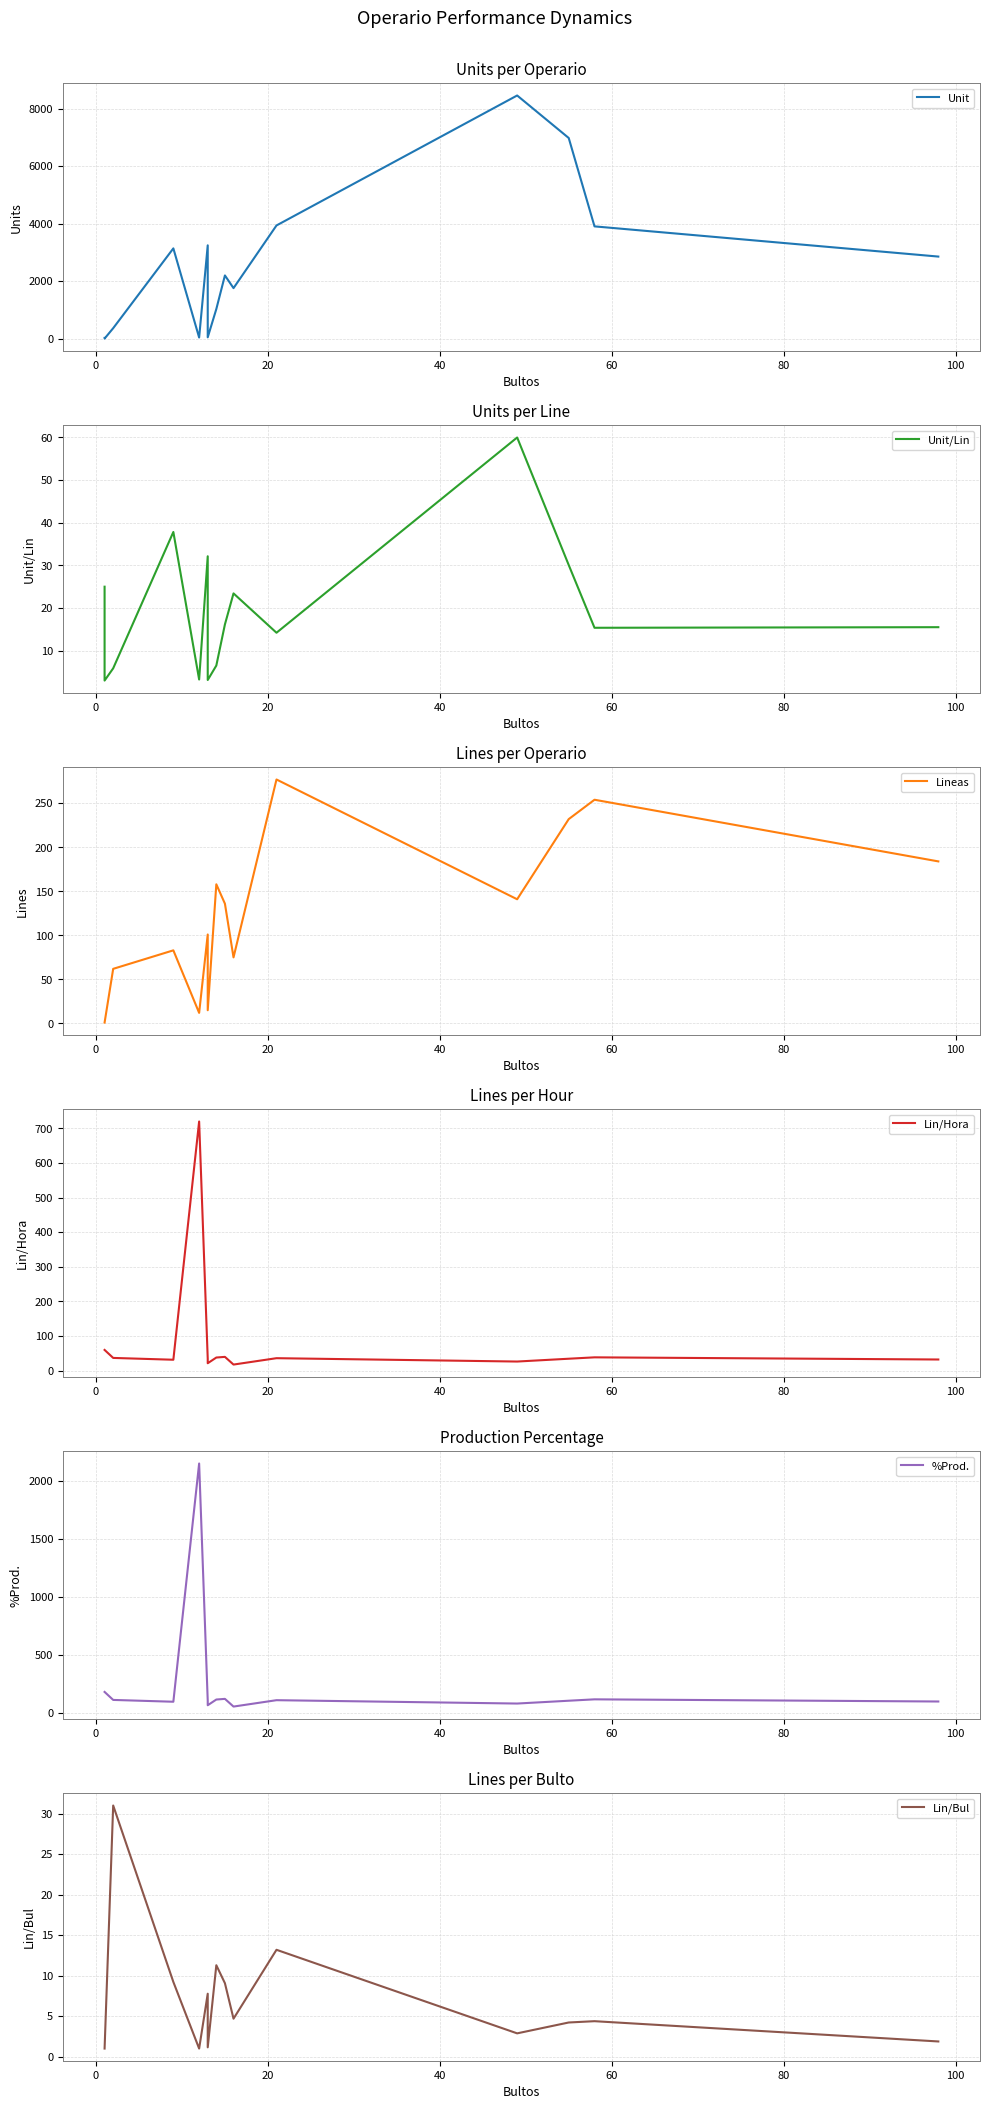

How many intersections are there between Lin/Hora and Lineas?

5